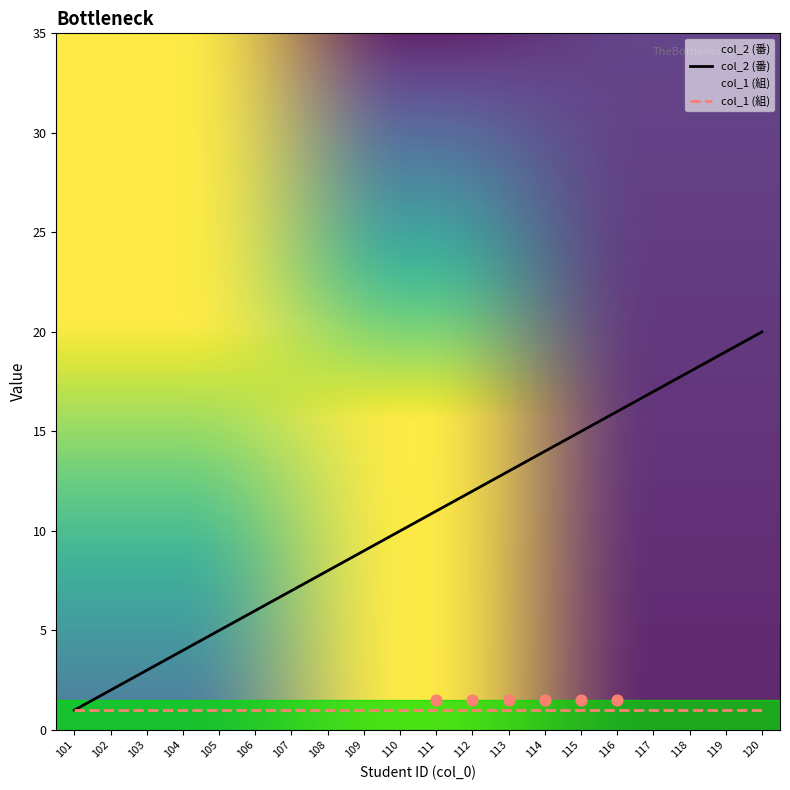

What is the change in value from 113 to 118?

+5